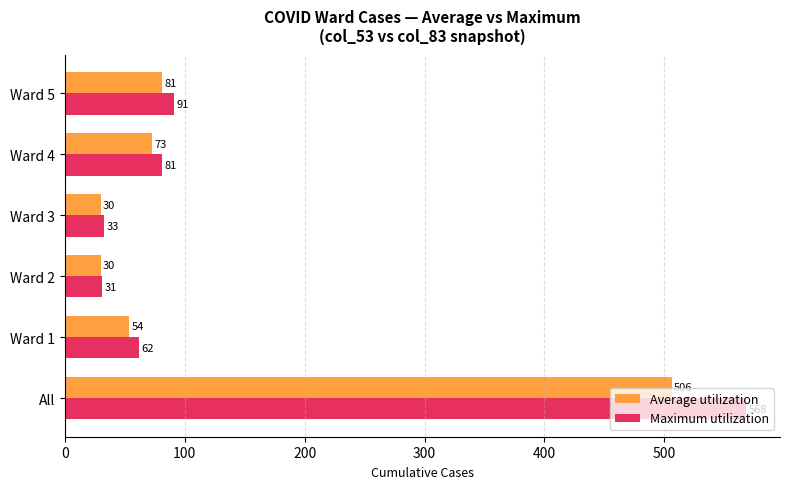

What is the difference between the maximum and minimum values in the Maximum utilization series?

537